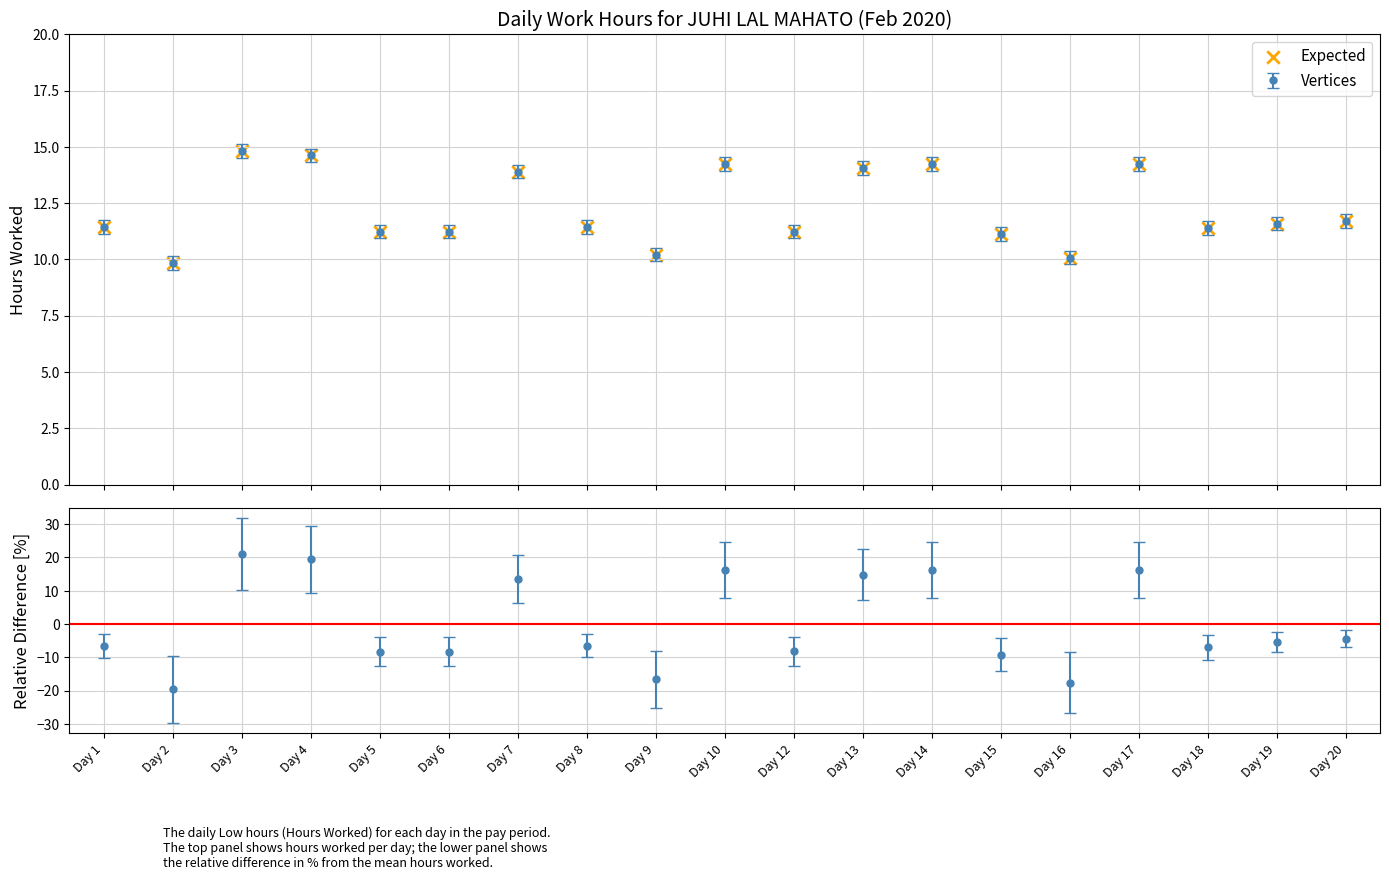

Which has a higher value, Day 15 or Day 10?

Day 10